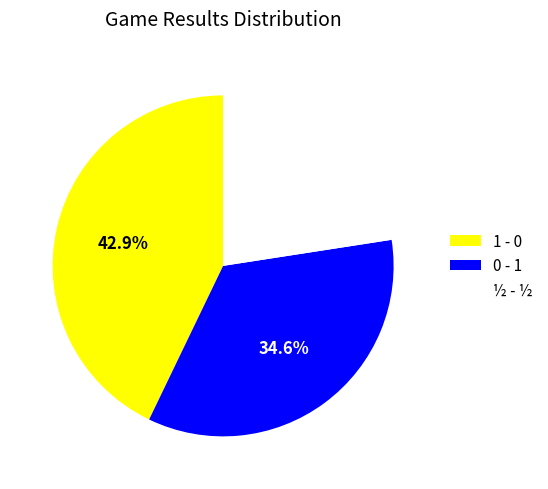

Count the number of slices in the pie.

3